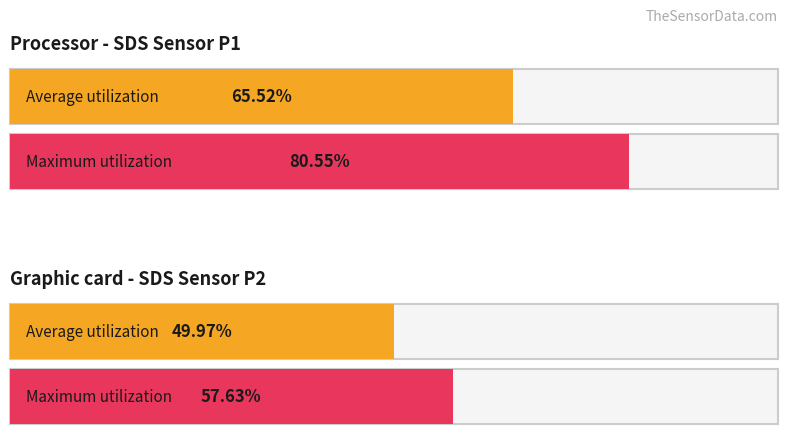

The Average utilization series shows 99.2 at Temp. True or false?

False